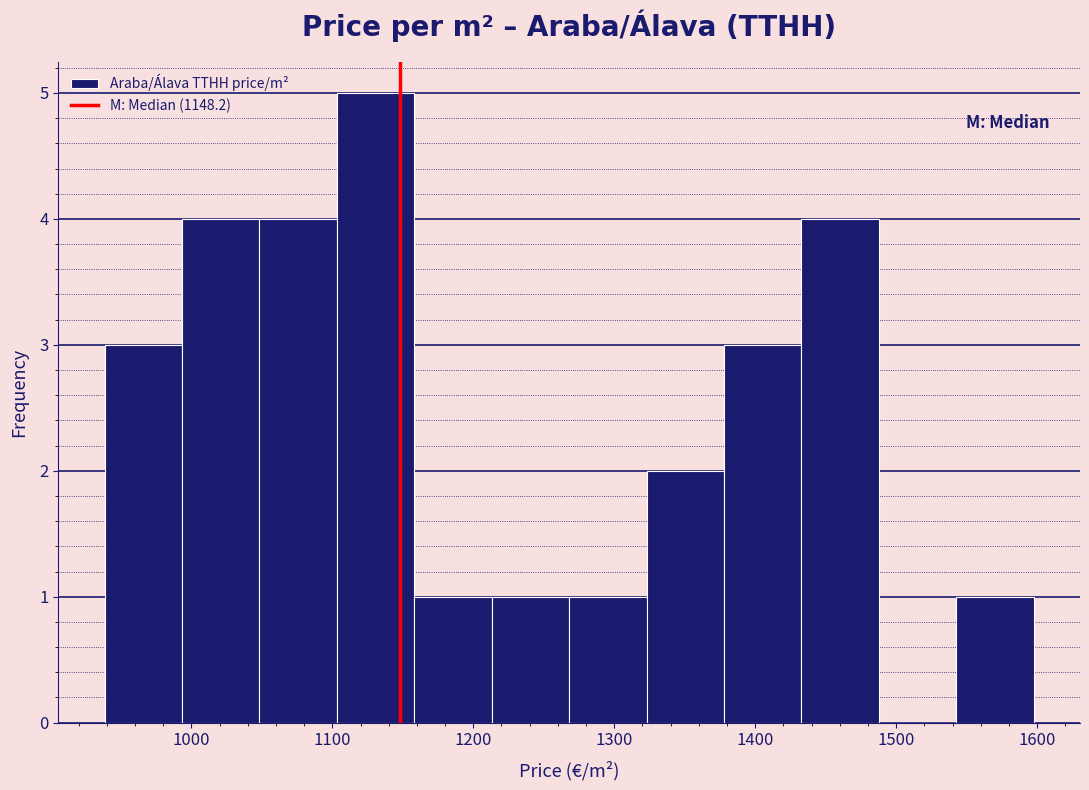

Reading left to right, list every bar in this chart as the range it spans on the x-axis followed by its height. Neither the bar edges nor the heights are printed on the chart, so give them approximately, as read against the axes.

940 to 990: 3
990 to 1050: 4
1050 to 1100: 4
1100 to 1160: 5
1160 to 1210: 1
1210 to 1270: 1
1270 to 1320: 1
1320 to 1380: 2
1380 to 1430: 3
1430 to 1490: 4
1490 to 1540: 0
1540 to 1600: 1